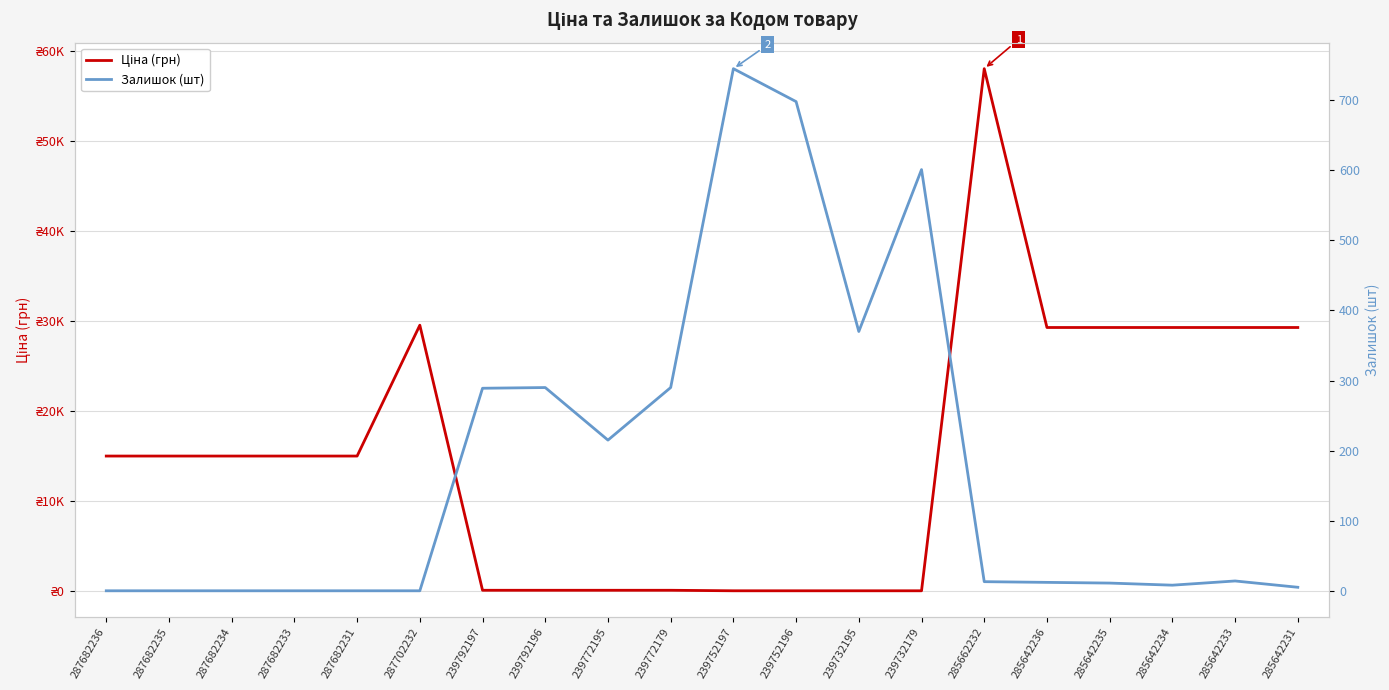

Reading left to right, what are all the values shown in this chart?

Ціна (грн): 287682236=15019.2	287682235=15019.2	287682234=15019.2	287682233=15019.2	287682231=15019.2	287702232=29548.9	239792197=113.3	239792196=113.3	239772195=113.3	239772179=113.3	239752197=56.7	239752196=56.7	239732195=56.7	239732179=56.7	285662232=58037.0	285642236=29294.9	285642235=29294.9	285642234=29294.9	285642233=29294.9	285642231=29294.9
Залишок (шт): 287682236=0.0	287682235=0.0	287682234=0.0	287682233=0.0	287682231=0.0	287702232=0.0	239792197=289.0	239792196=290.0	239772195=215.0	239772179=290.0	239752197=745.0	239752196=698.0	239732195=370.0	239732179=601.0	285662232=13.0	285642236=12.0	285642235=11.0	285642234=8.0	285642233=14.0	285642231=5.0